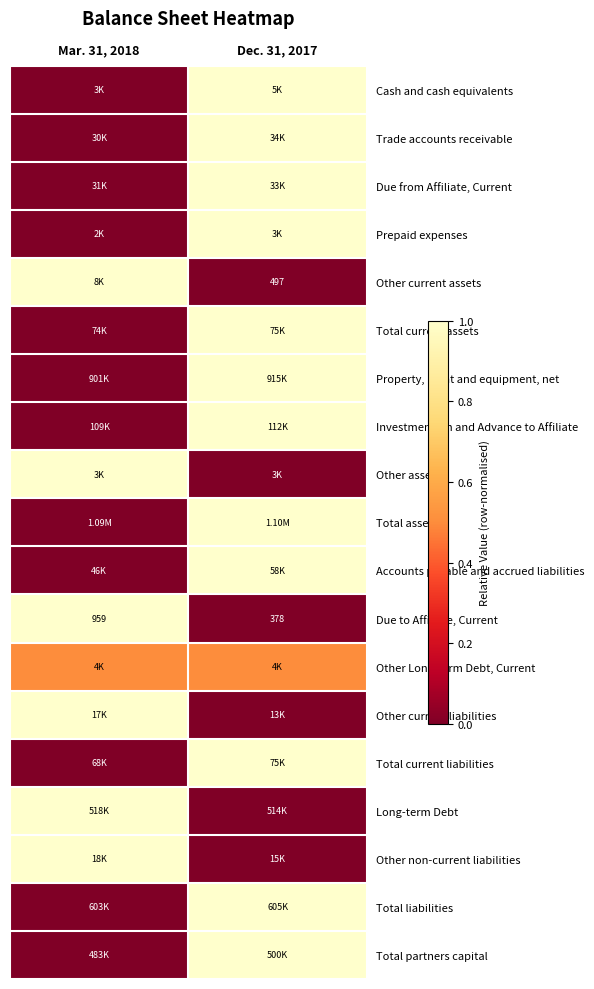

What is the sum of the Due to Affiliate, Current values at Mar. 31, 2018 and Dec. 31, 2017?

1337.0